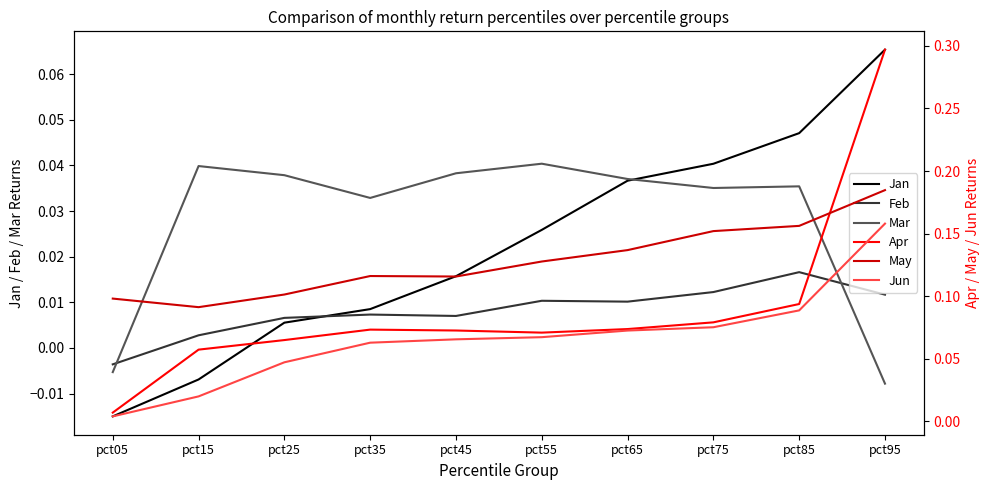

Reading left to right, what are all the values shown in this chart?

Jan: -0.0	-0.0	0.0	0.0	0.0	0.0	0.0	0.0	0.0	0.1
Feb: -0.0	0.0	0.0	0.0	0.0	0.0	0.0	0.0	0.0	0.0
Mar: -0.0	0.0	0.0	0.0	0.0	0.0	0.0	0.0	0.0	-0.0
Apr: 0.0	0.1	0.1	0.1	0.1	0.1	0.1	0.1	0.1	0.3
May: 0.1	0.1	0.1	0.1	0.1	0.1	0.1	0.2	0.2	0.2
Jun: 0.0	0.0	0.0	0.1	0.1	0.1	0.1	0.1	0.1	0.2